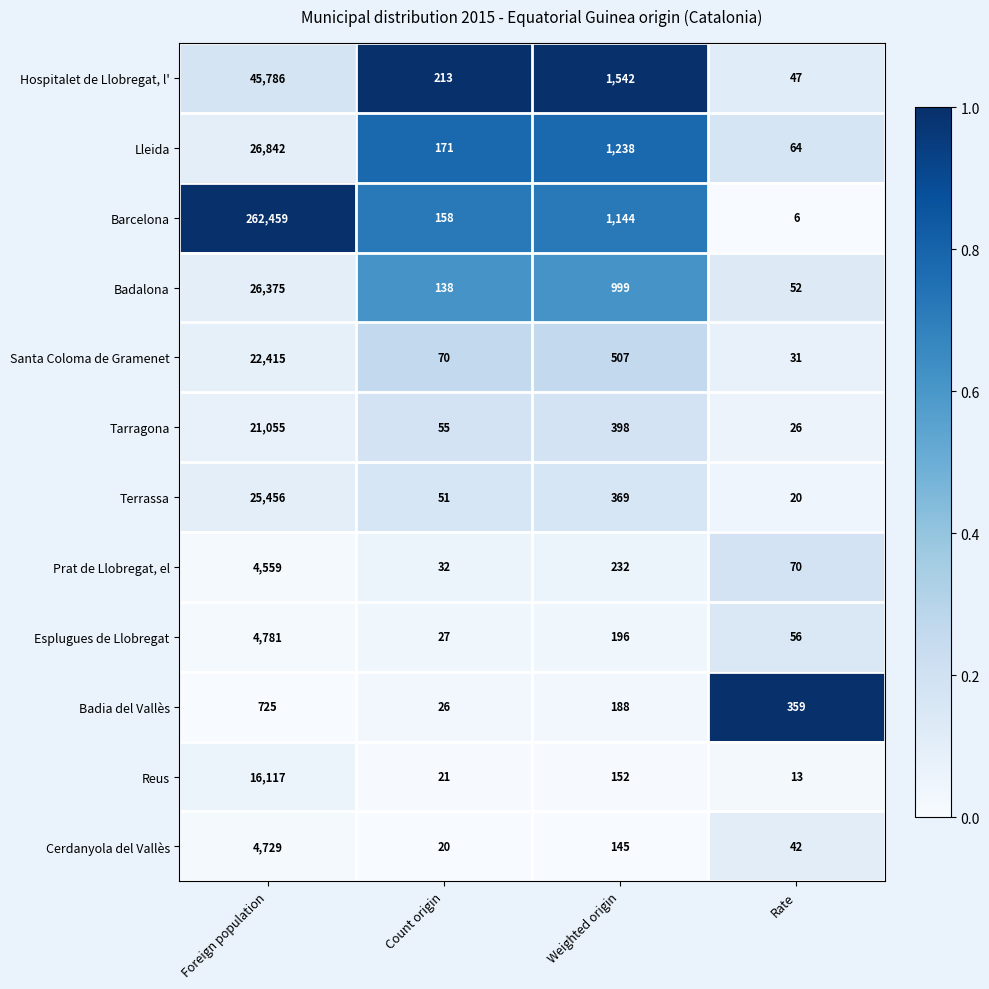

What is the total value across all series at Count origin?

982